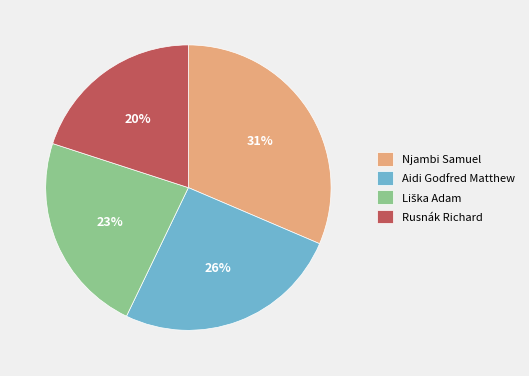

To the nearest percent, what is the difference between the Njambi Samuel and Rusnák Richard slice percentages?

11%